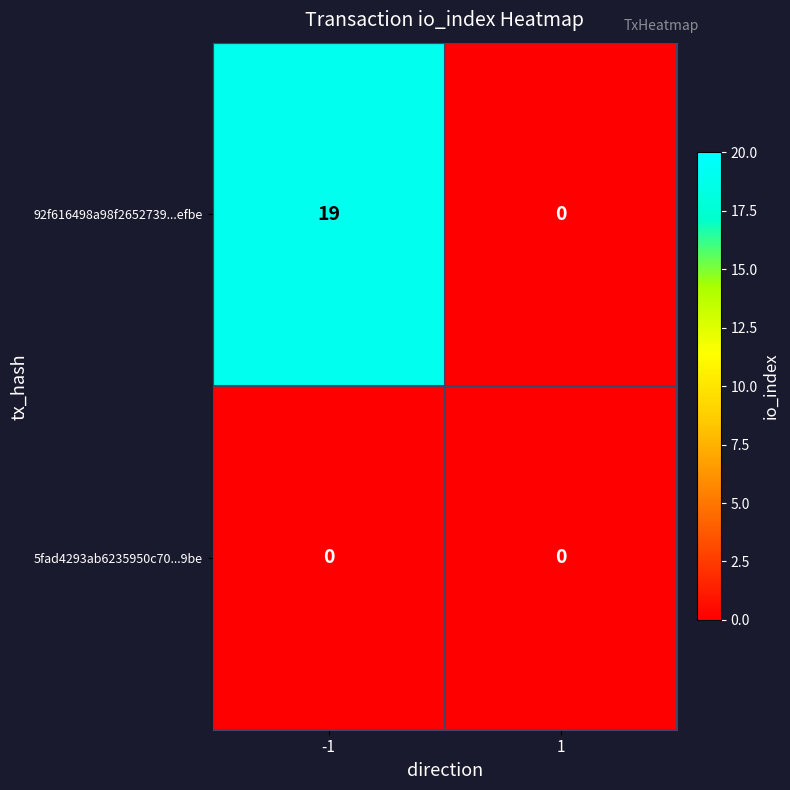

Reading right to left, list all the values displayed in this chart.

92f616498a98f2652739...efbe: 0	19
5fad4293ab6235950c70...9be: 0	0